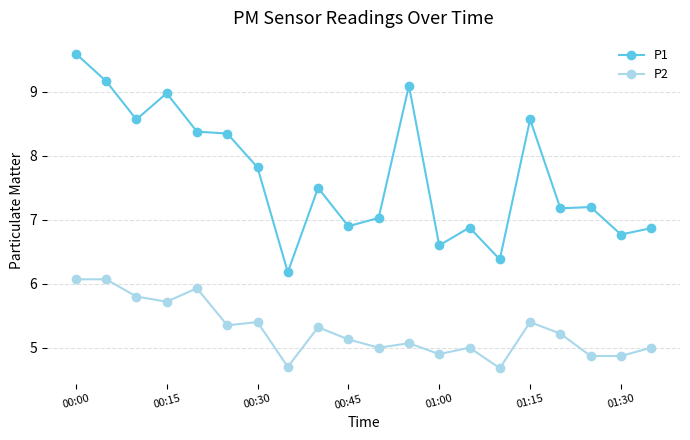

What is the value of the P2 point at the 4th from the left?

5.7